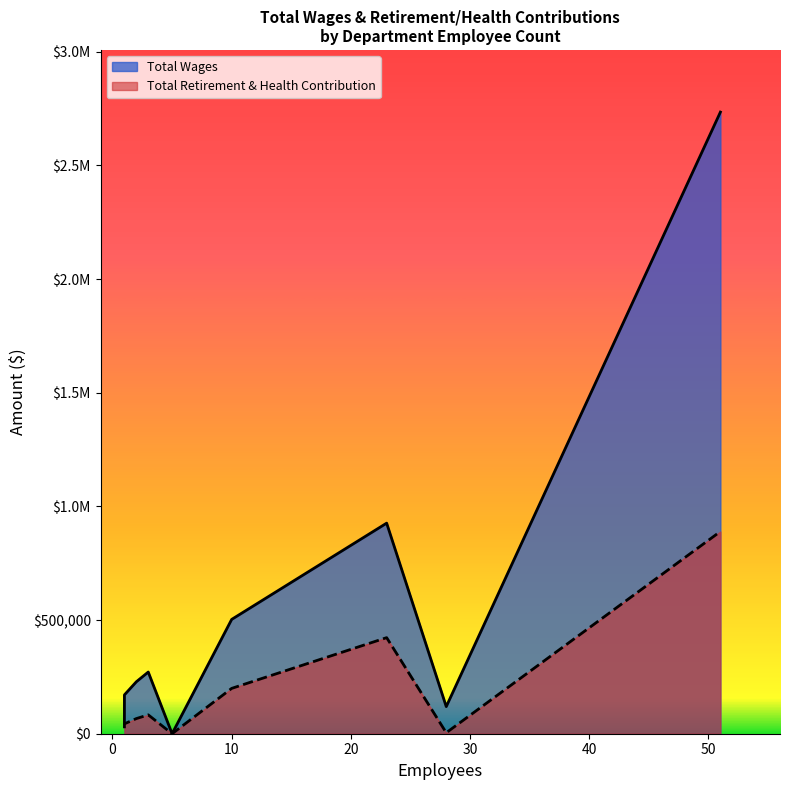

How many values in the Total Wages series are below 228493?

4